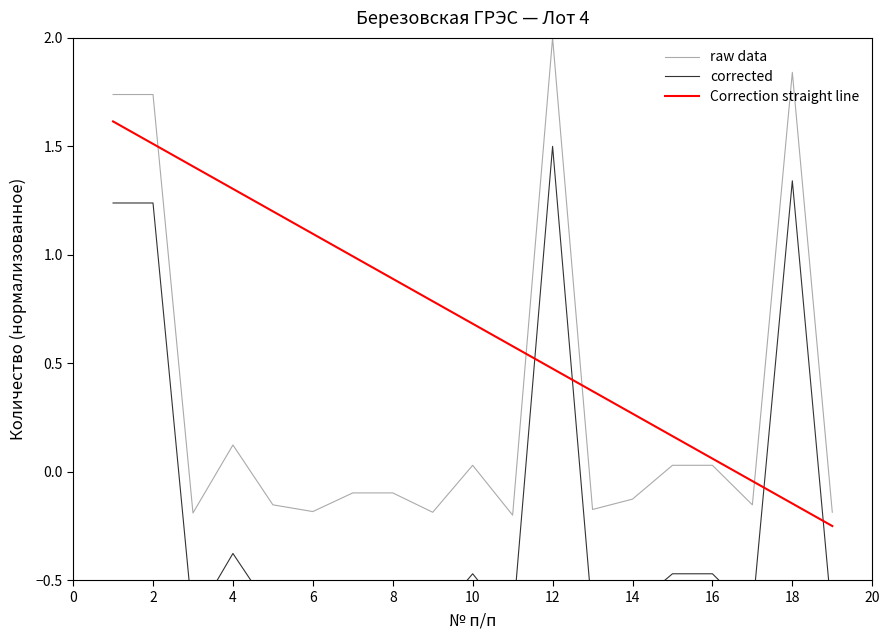

What is the maximum value for Correction straight line?

1.6